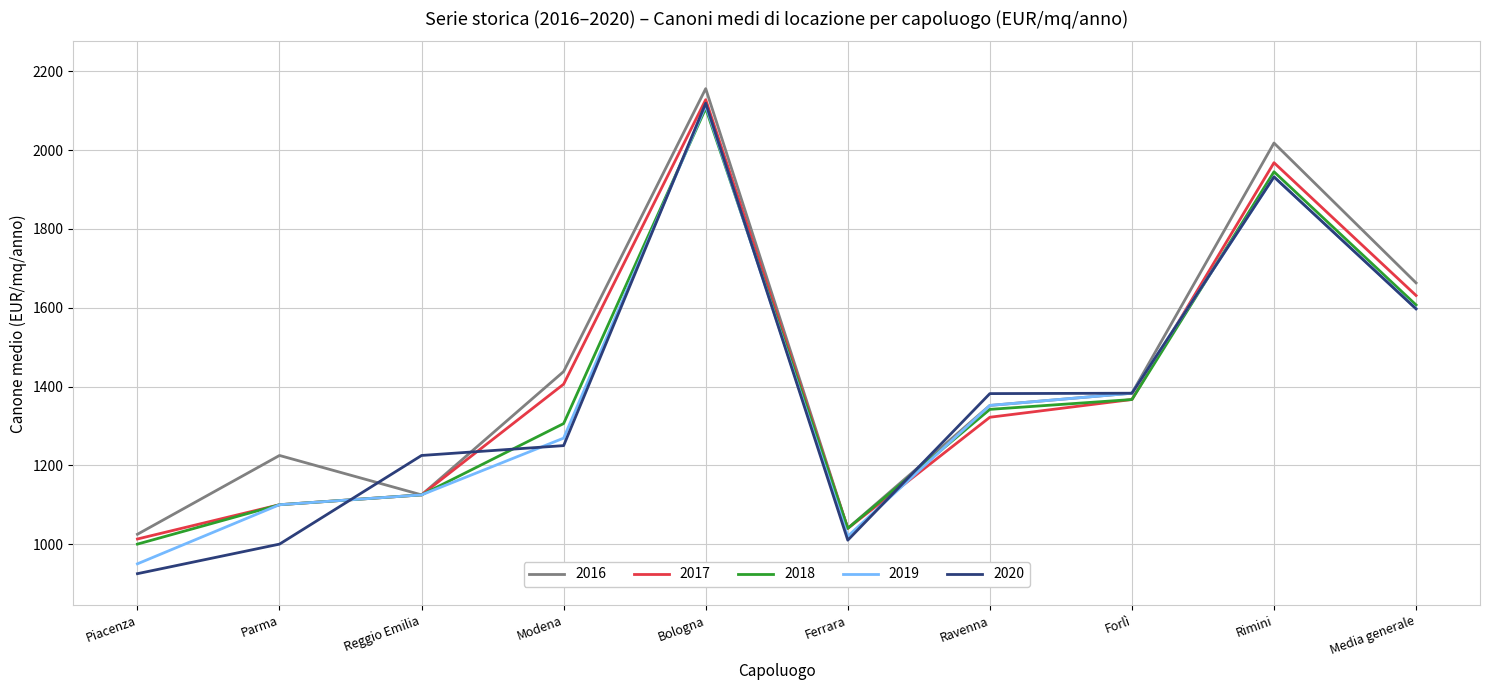

What is the smallest value displayed?

925